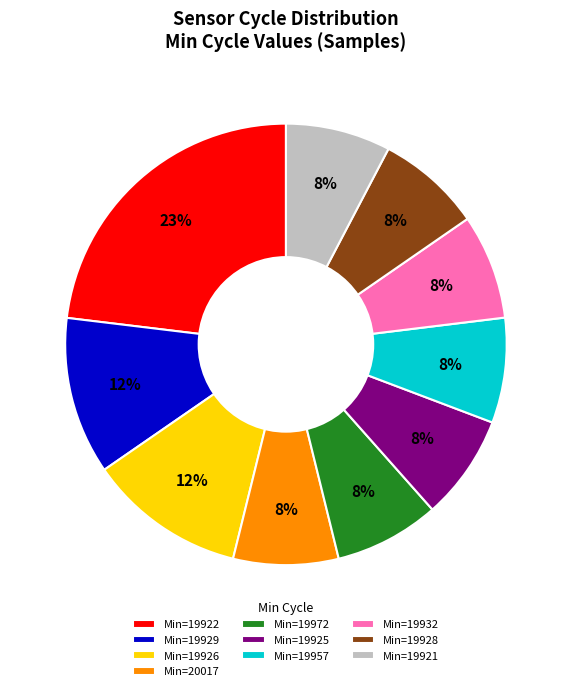

Is there a majority slice in this chart?

No